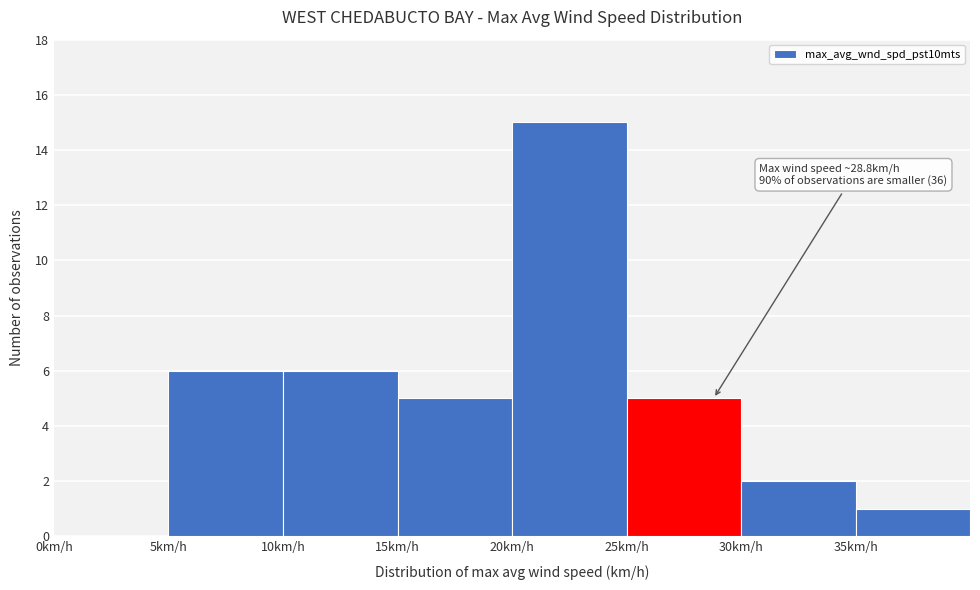

Over which range of the x-axis is the bar tallest?

20 to 25